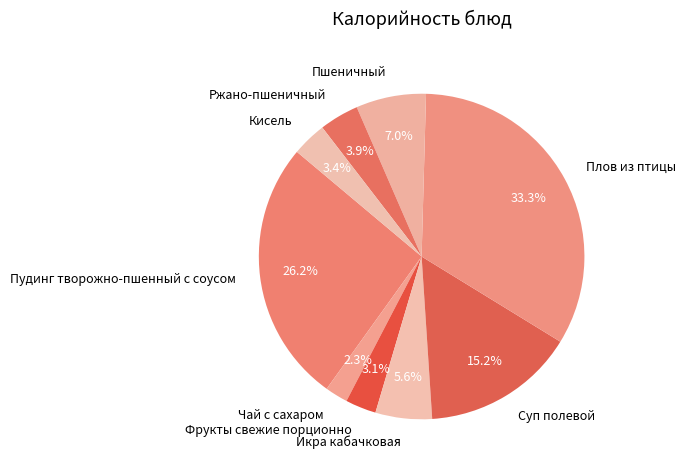

Combined, what portion of the pie is Суп полевой and Ржано-пшеничный?

19.1%